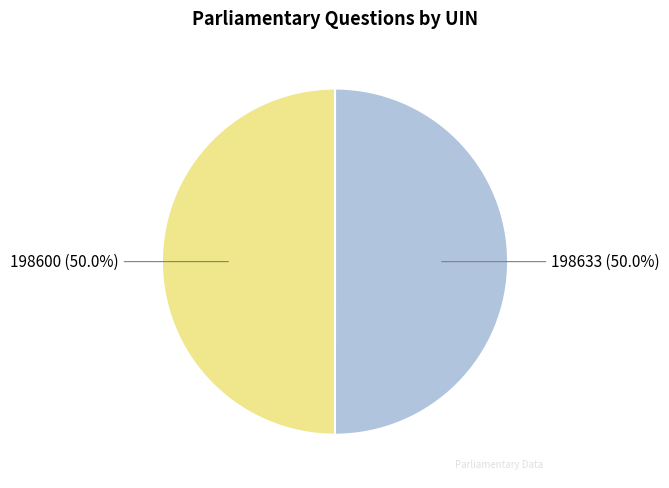

How many segments does this pie chart have?

2